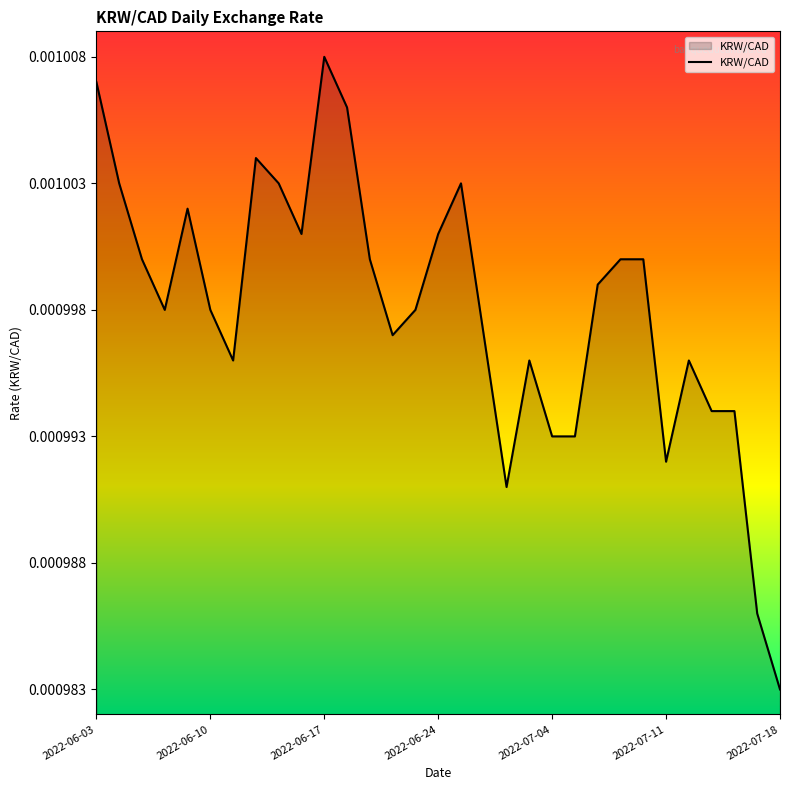

At which category does the chart reach its peak across all series?

2022-06-17